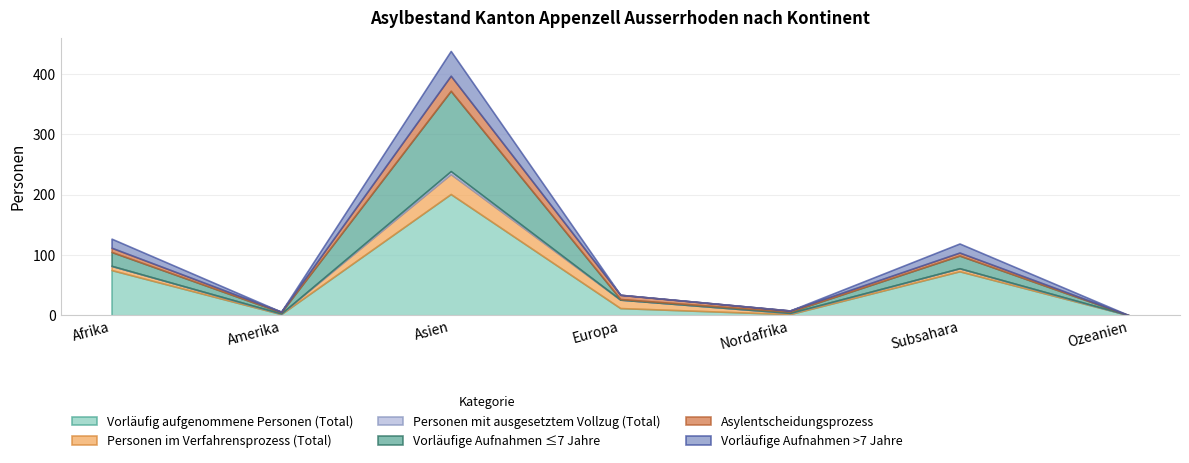

How many interior local peaks does the Personen mit ausgesetztem Vollzug (Total) series have?

1